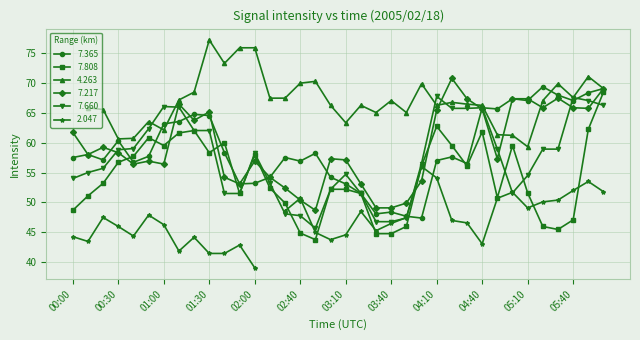

What position from the left is 00:00?

1